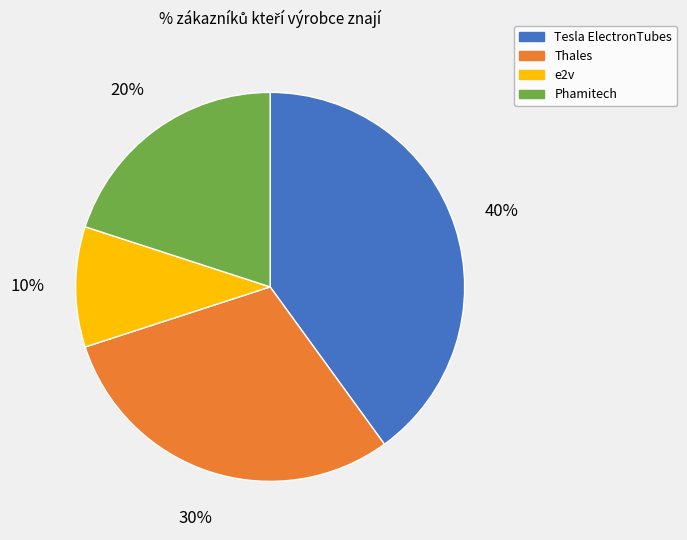

To the nearest percent, what is the combined percentage of Phamitech and Tesla ElectronTubes?

60%